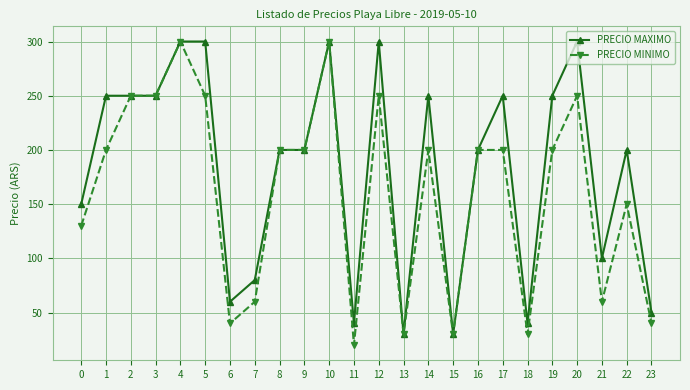

At 20, list the series in order from smallest to largest.

PRECIO MINIMO, PRECIO MAXIMO